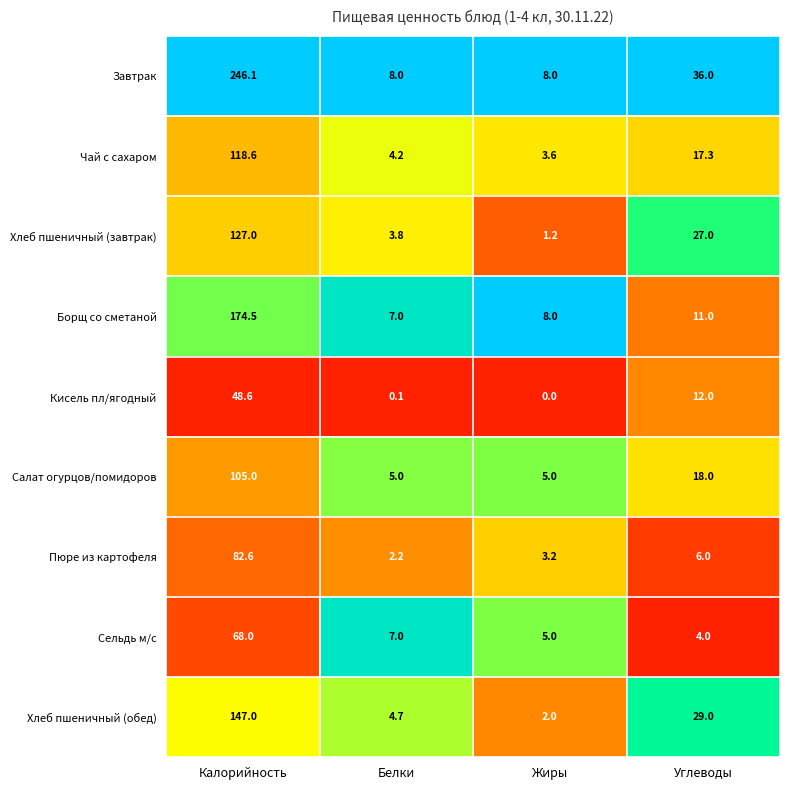

What is the spread (max minus min) of values at Жиры?

8.0